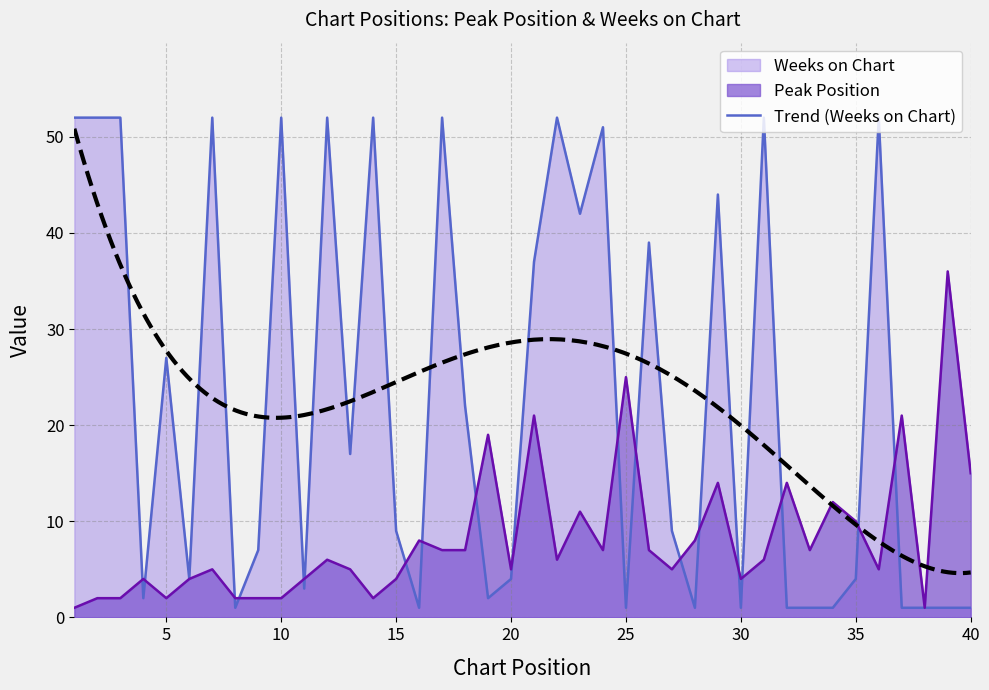

List the labels in order of Weeks on Chart value, largest first.

1, 2, 3, 7, 10, 12, 14, 17, 22, 31, 36, 24, 29, 23, 26, 21, 5, 18, 13, 15, 27, 9, 6, 20, 35, 11, 4, 19, 8, 16, 25, 28, 30, 32, 33, 34, 37, 38, 39, 40